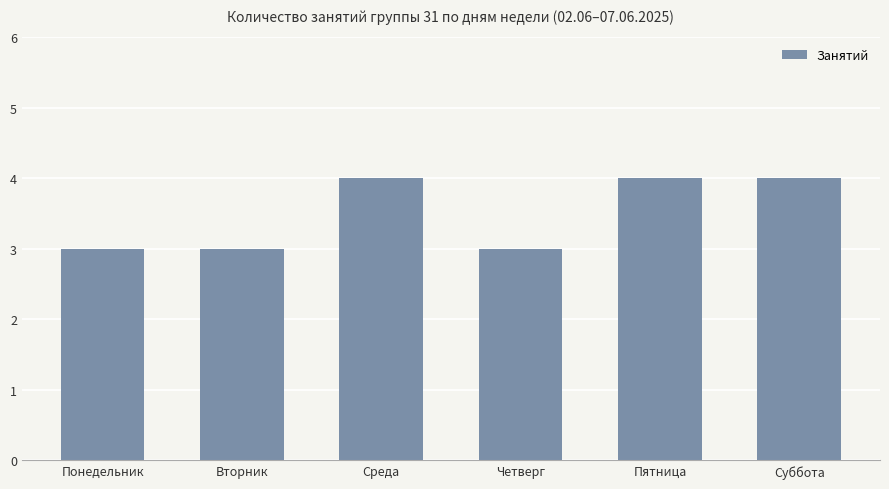

Reading left to right, list all the values displayed in this chart.

3	3	4	3	4	4